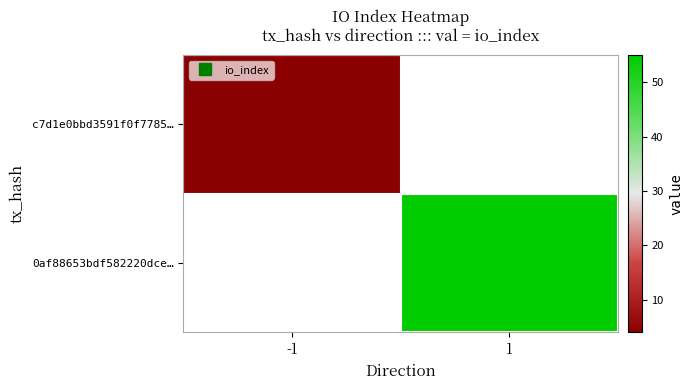

Is it true that 0af88653bdf582220dce… equals 55.0 at 1?

True